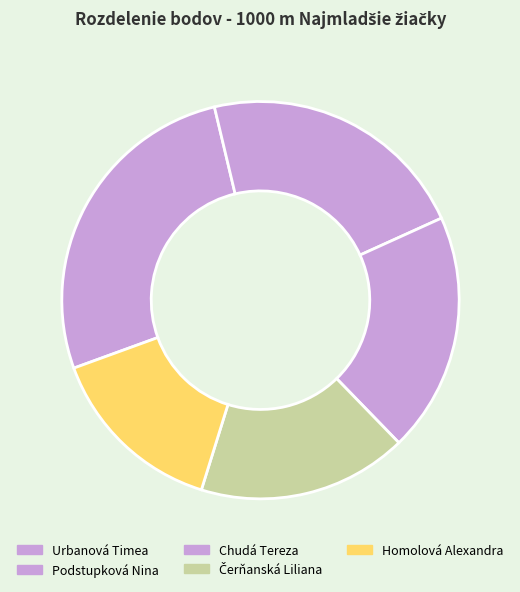

To the nearest percent, what portion does Chudá Tereza represent?

20%